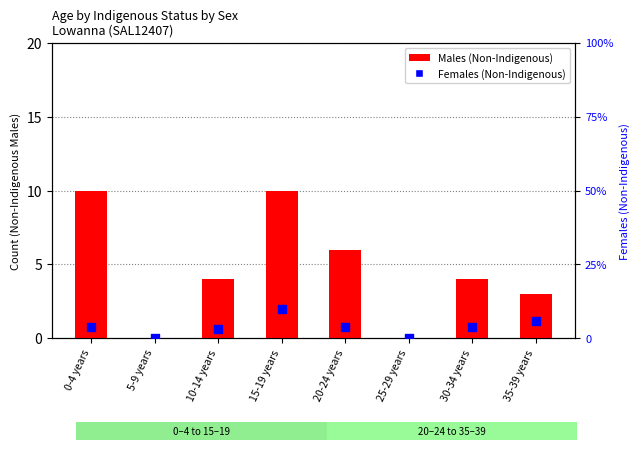

Which series contains the highest Y value?

Males (Non-Indigenous)